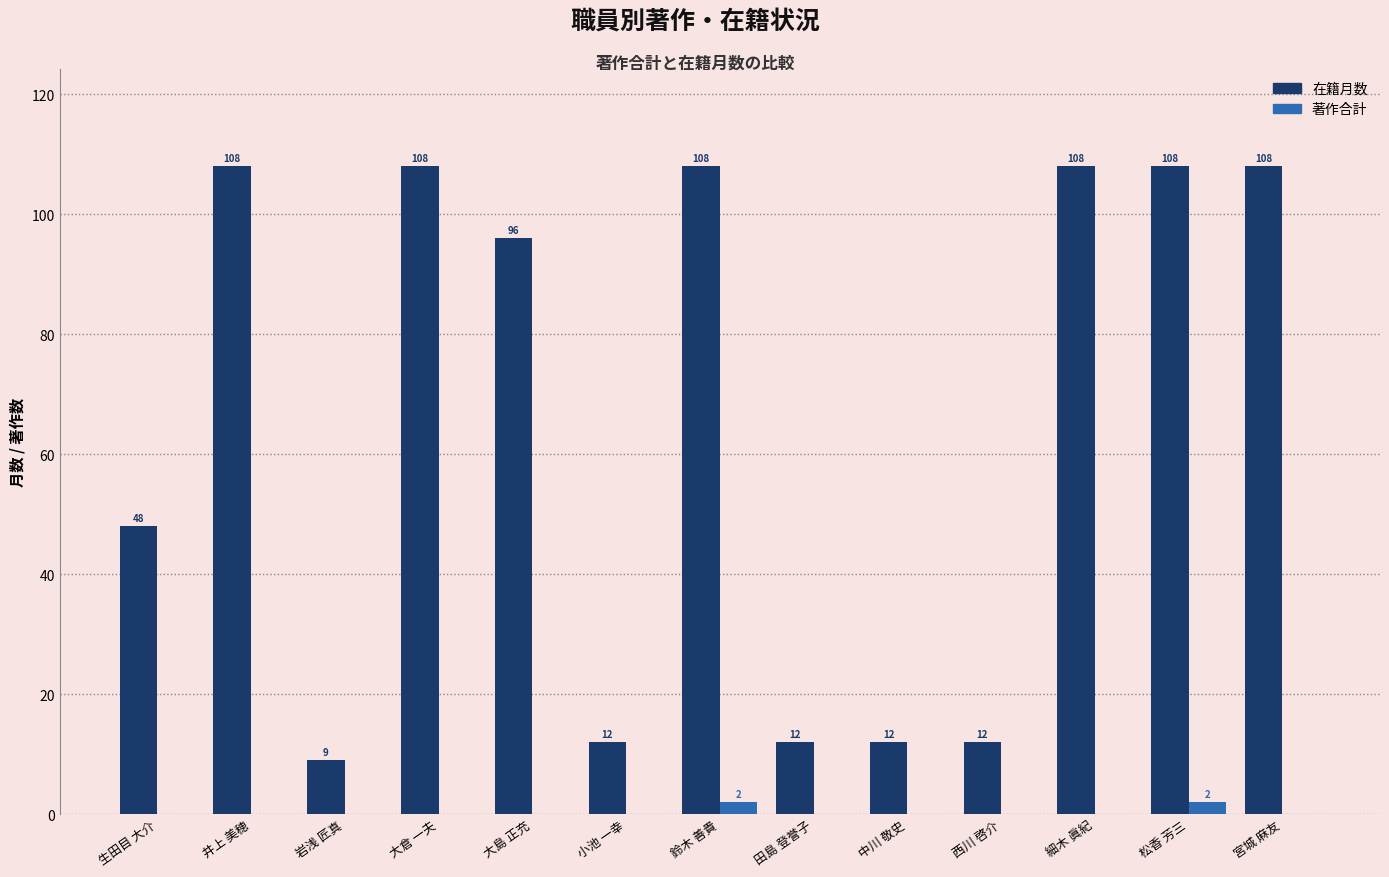

What is the maximum value for 在籍月数?

108